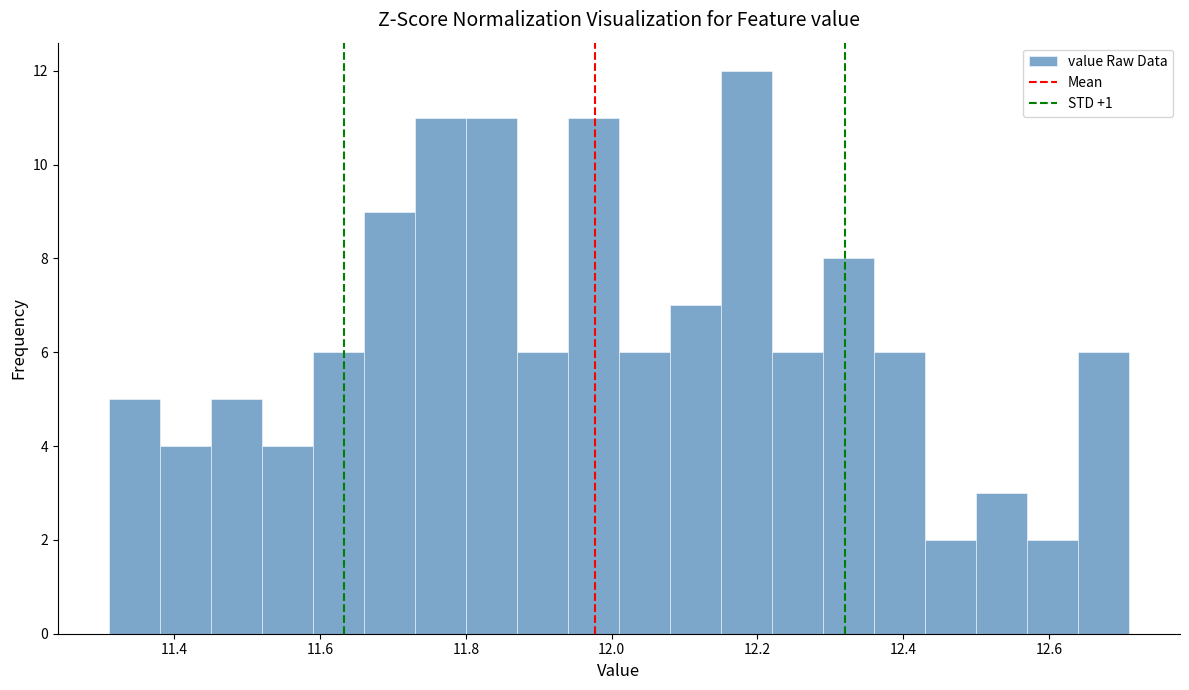

Read against the x-axis, roughly where is the centre of the tallest bar?

12.18